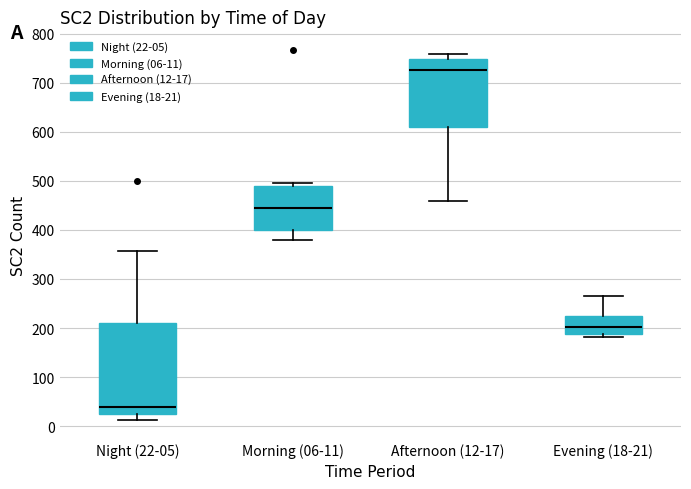

Reading left to right, transcribe this box plot: for each box, give where its median line is, the range the box spans, and where its two whiskers end, as read against the y-axis. The values are not printed on the chart, so give them approximately, as read against the axis.

Night (22-05): median 40, box 30 to 210, whiskers 10 to 360
Morning (06-11): median 440, box 400 to 490, whiskers 380 to 500
Afternoon (12-17): median 730, box 610 to 750, whiskers 460 to 760
Evening (18-21): median 200, box 190 to 230, whiskers 180 to 270